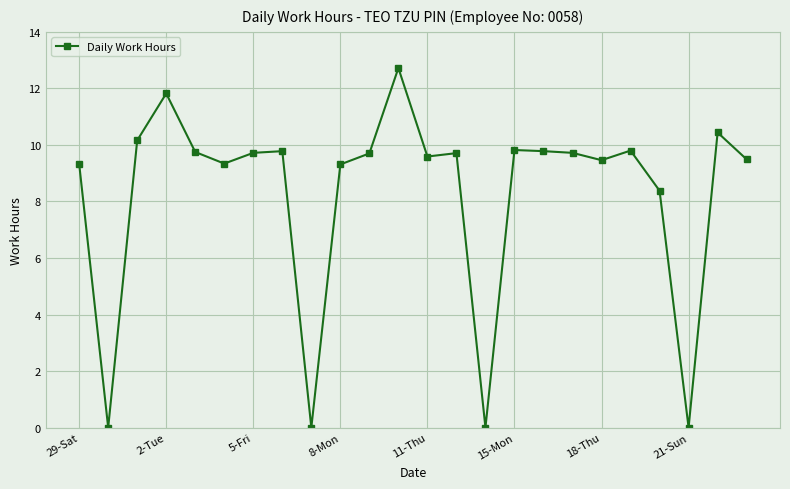

What is the maximum value shown in the chart?

12.7